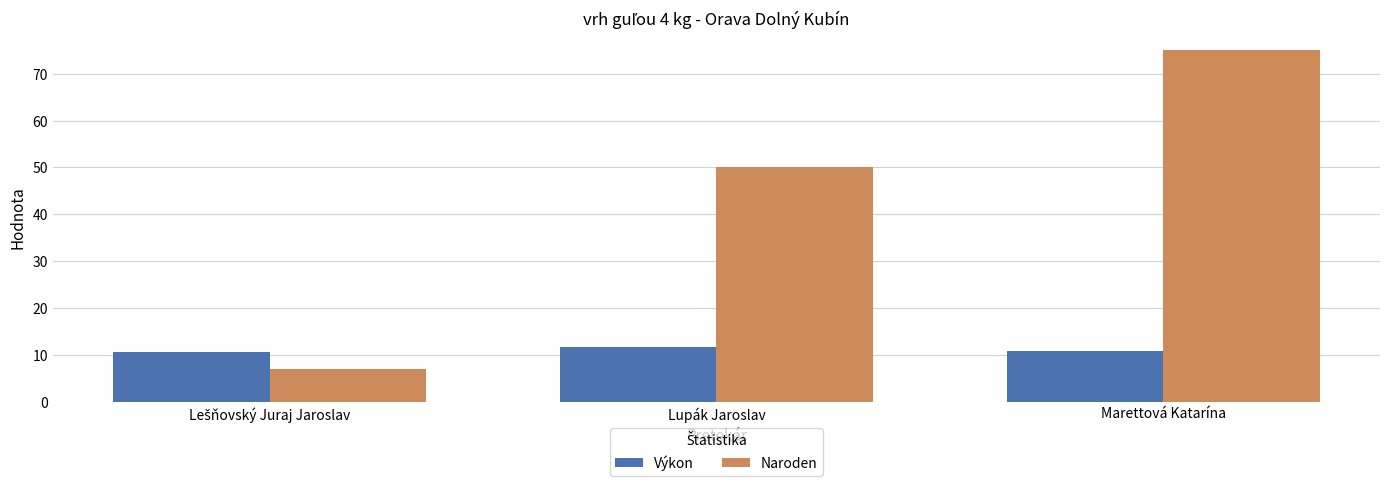

How many bars are there in total?

6